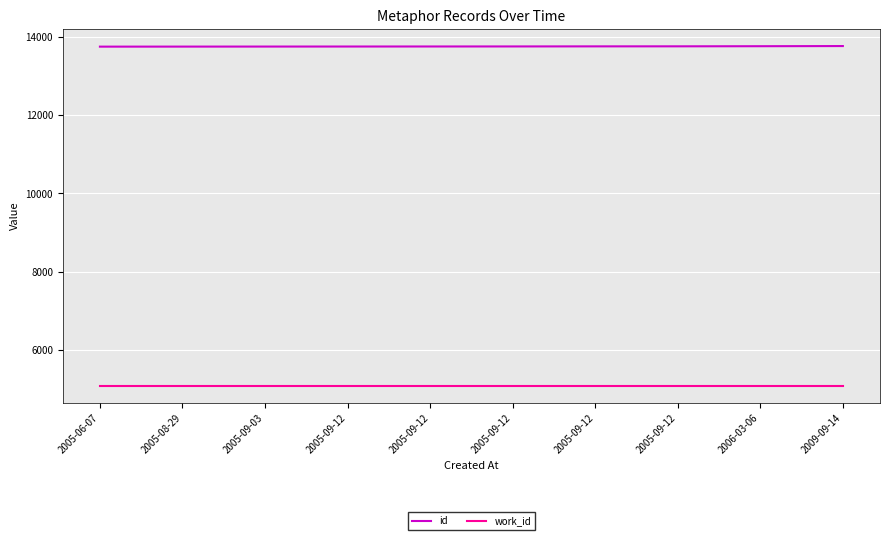

What is the label of the 7th point from the left?

2005-09-12